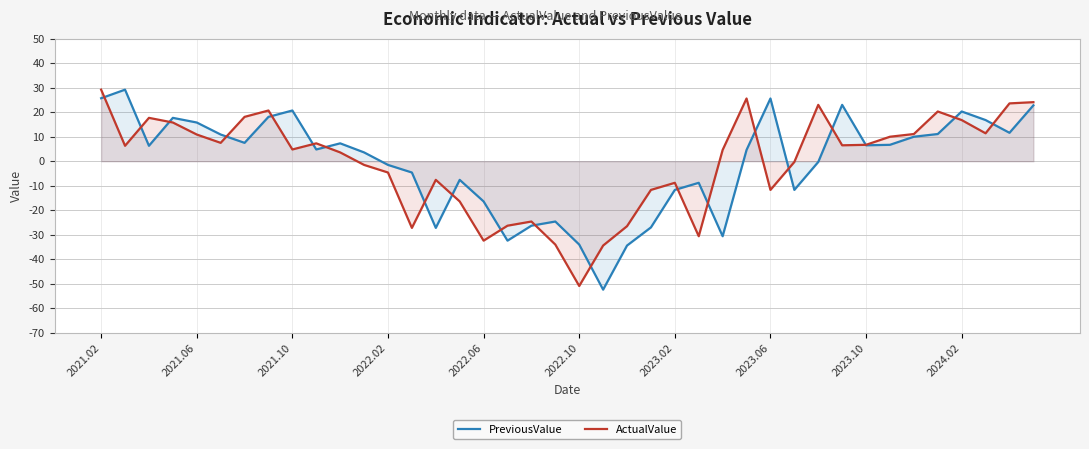

At which category is the sum across all series the highest?

2021.02